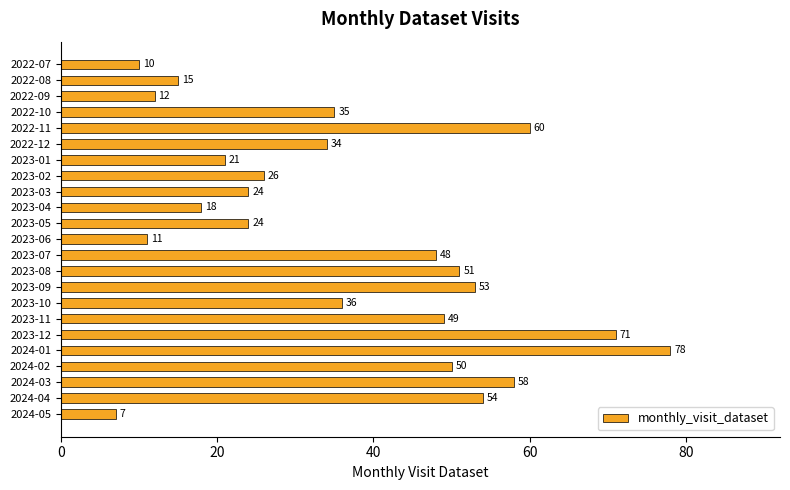

Which category has the lowest value across all series?

2024-05